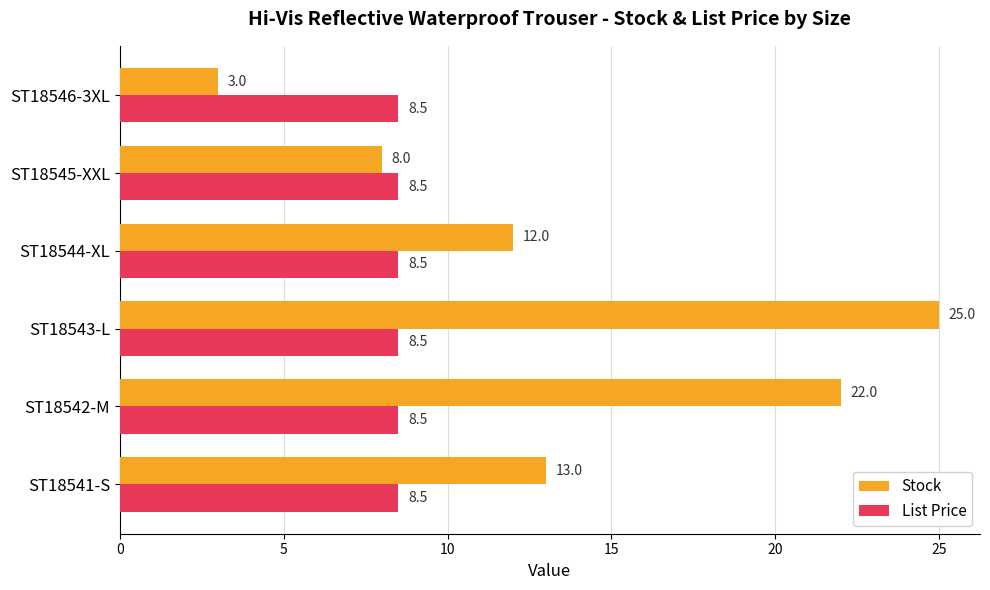

What is the difference between the maximum and minimum values in the Stock series?

22.0